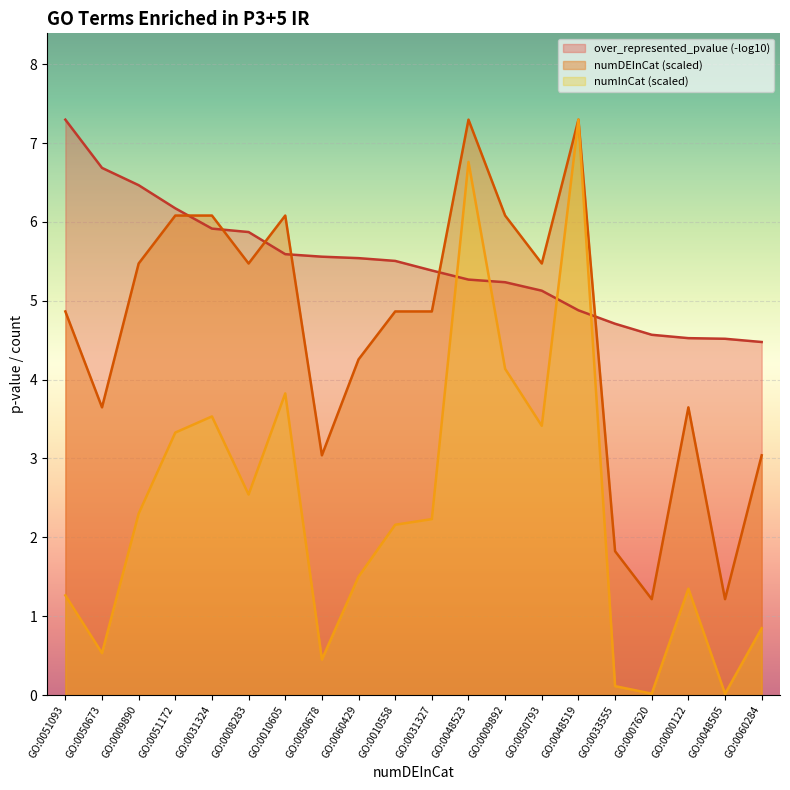

What is the maximum value shown in the chart?

7.3